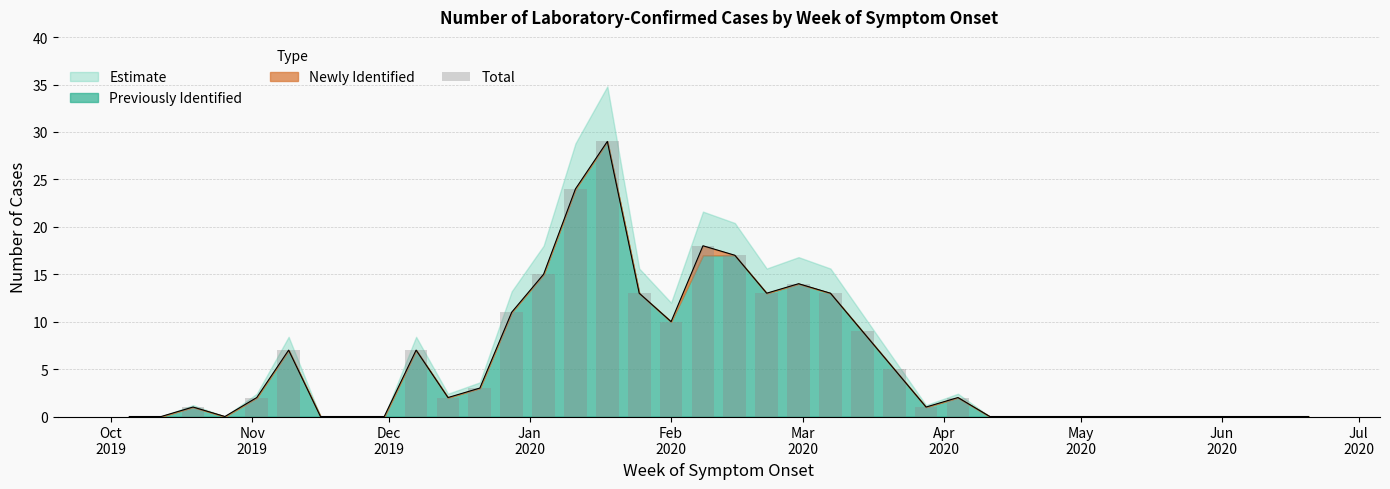

Reading left to right, extract all data points from this chart.

0	0	1	0	2	7	0	0	0	7	2	3	11	15	24	29	13	10	18	17	13	14	13	9	5	1	2	0	0	0	0	0	0	0	0	0	0	0